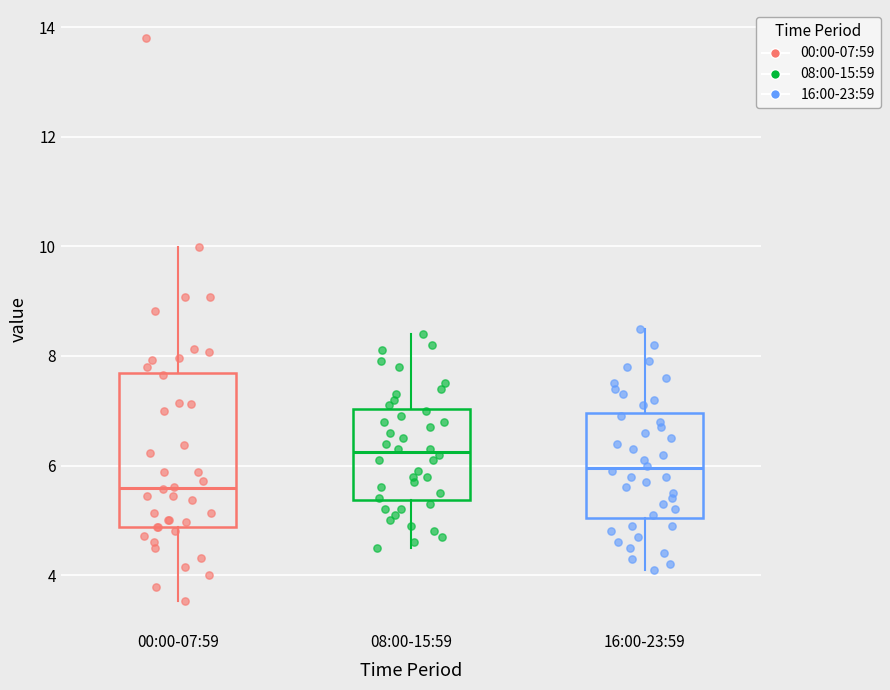

Reading left to right, read every box against the y-axis: the position of its median line, the range the box covers, and the ends of its whiskers. The values are not printed on the chart, so give them approximately, as read against the axis.

00:00-07:59: median 5.6, box 4.8 to 7.6, whiskers 3.6 to 10.0
08:00-15:59: median 6.2, box 5.4 to 7.0, whiskers 4.6 to 8.4
16:00-23:59: median 6.0, box 5.0 to 7.0, whiskers 4.2 to 8.6